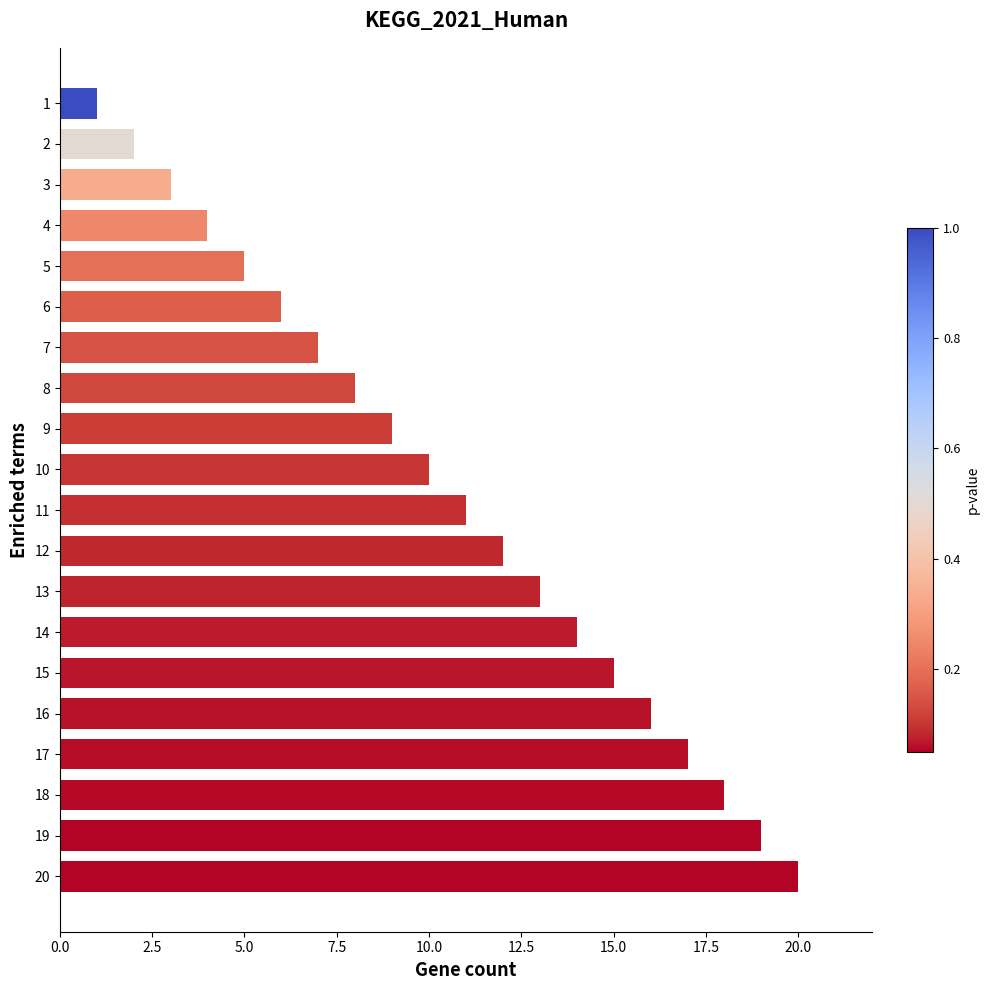

Count the number of data series in this chart.

1